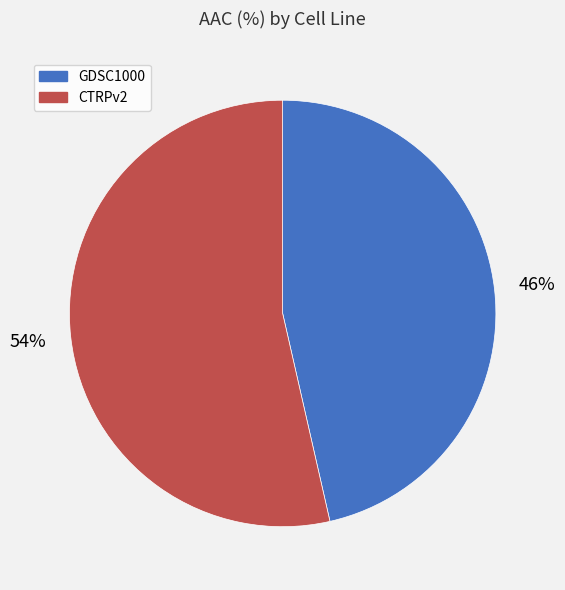

Do CTRPv2 and GDSC1000 together represent more than half of the pie?

Yes